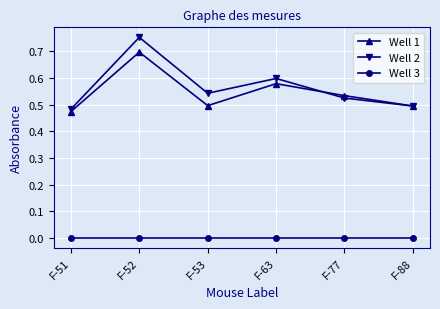

Where is the first local minimum for Well 2?

F-53